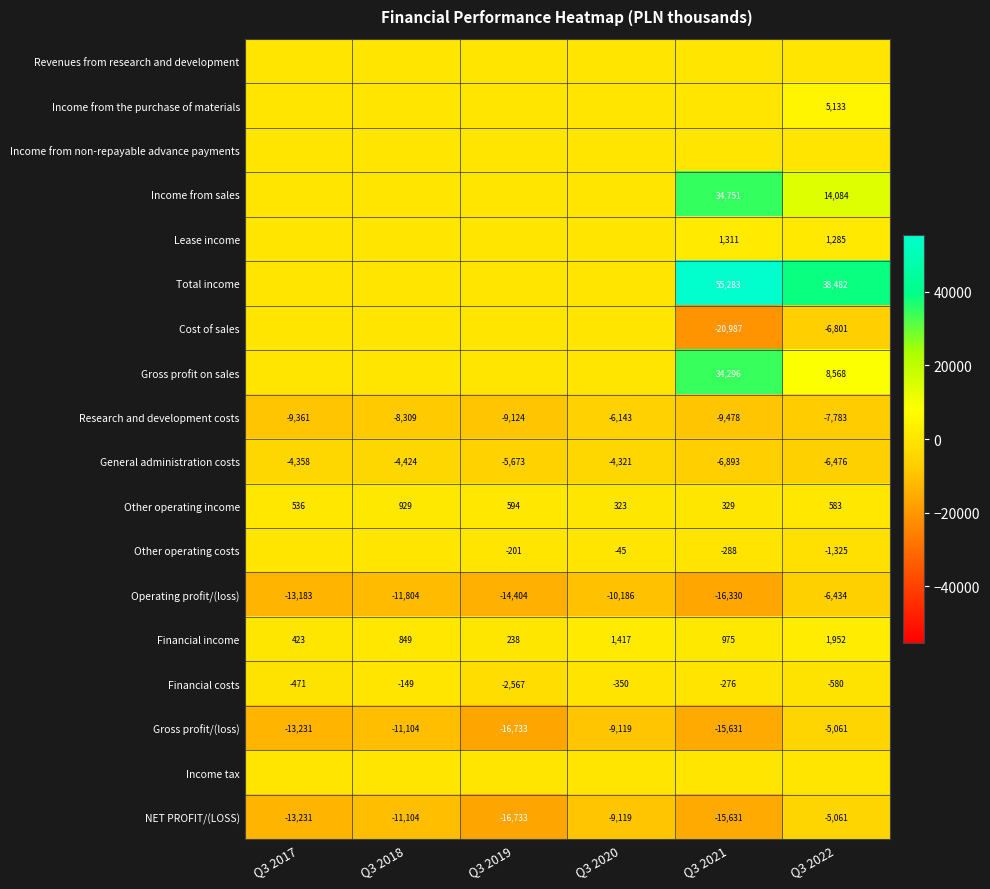

How many values in the NET PROFIT/(LOSS) series are below -11104?

3